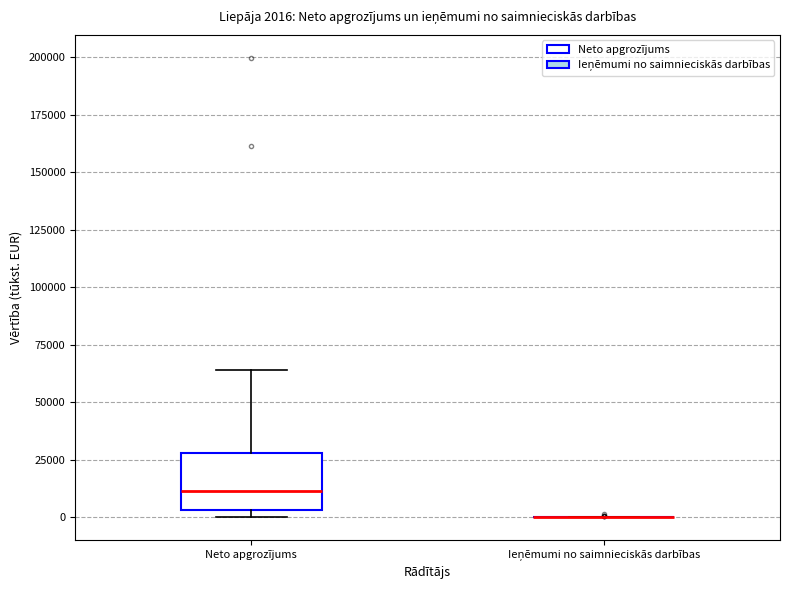

Comparing the boxes themselves (not the whiskers), which one is the tallest?

Neto apgrozījums